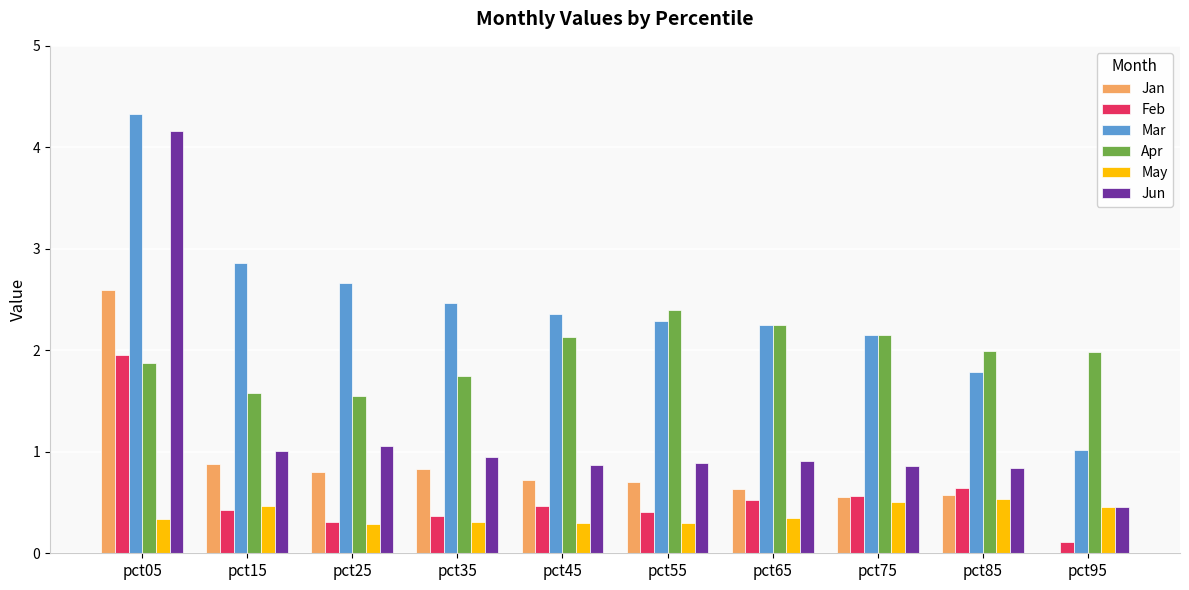

What are all the series names shown in the legend?

Jan, Feb, Mar, Apr, May, Jun